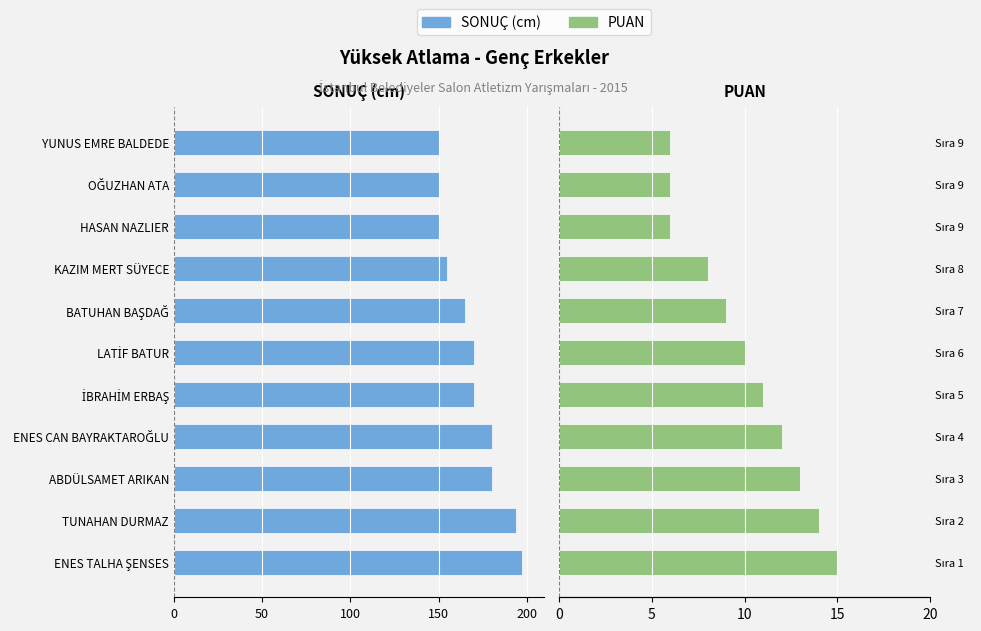

Does the chart contain stacked bars?

No